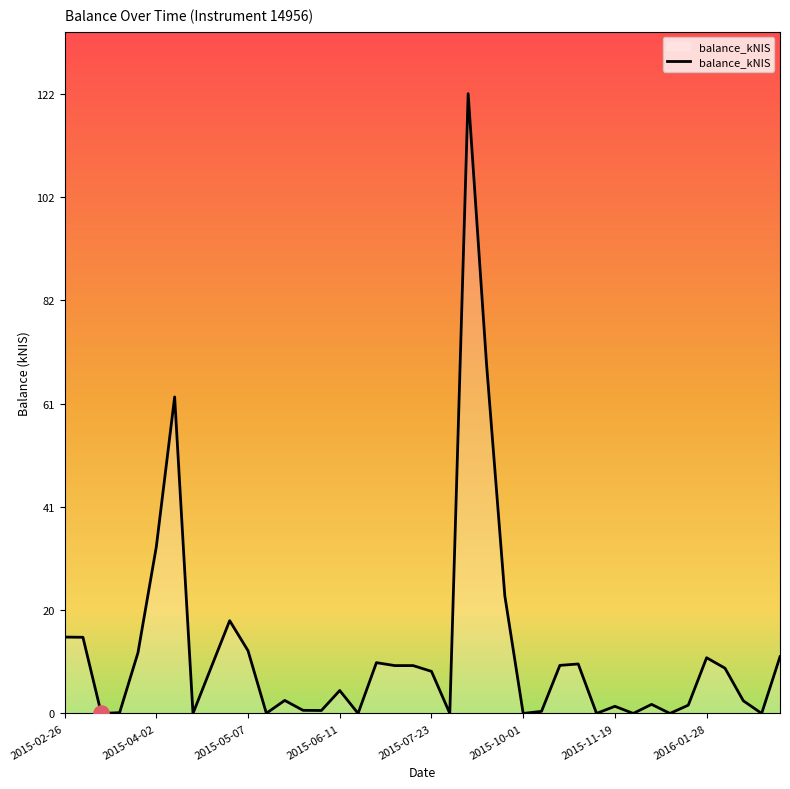

What is the difference between the maximum and minimum values?

122.4